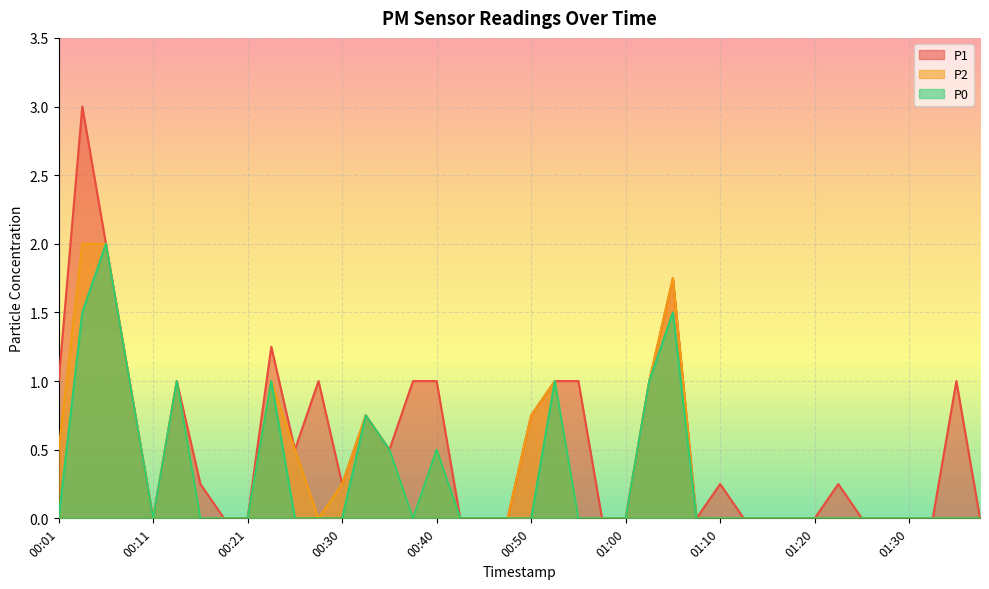

True or false: P1 and P0 cross at least once.

False